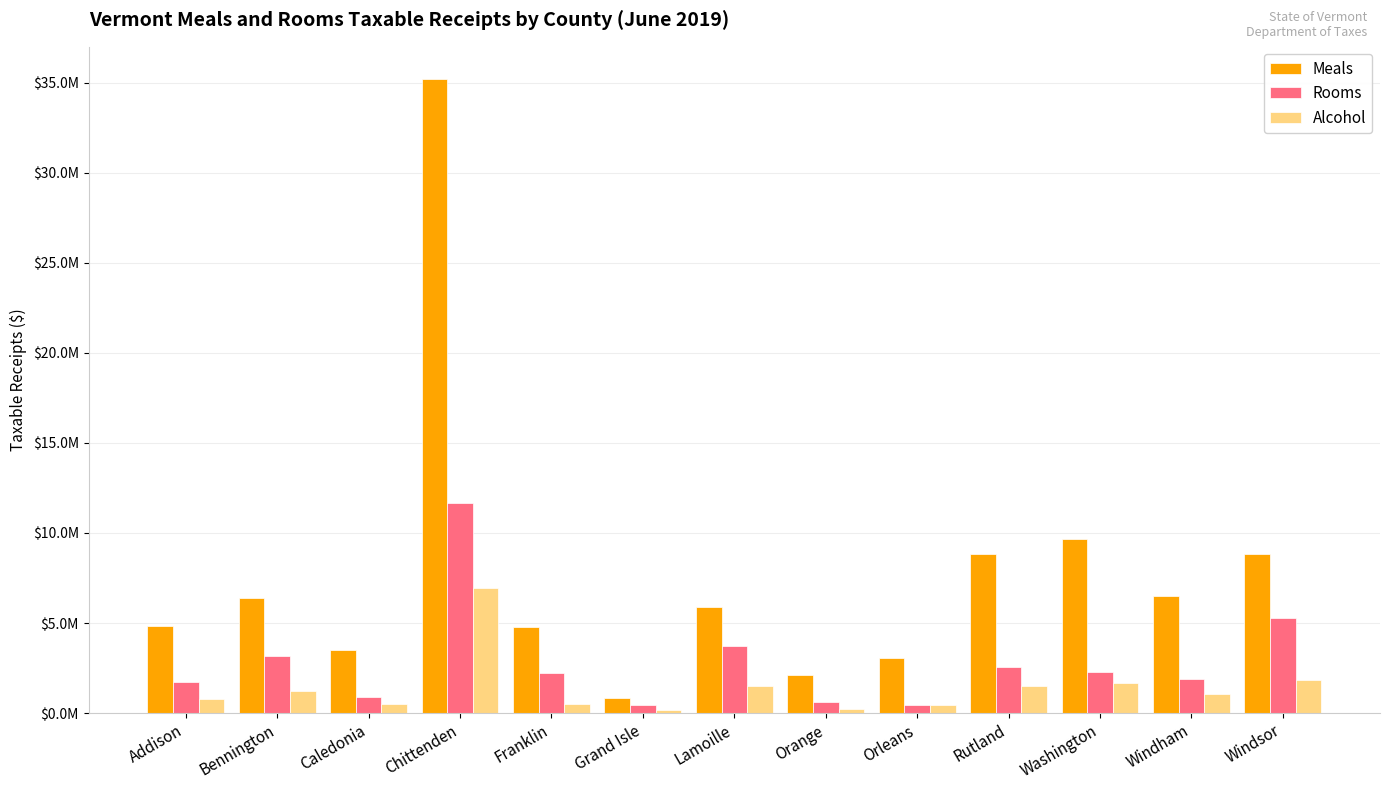

Rank the series by their maximum value, from lowest to highest.

Alcohol, Rooms, Meals